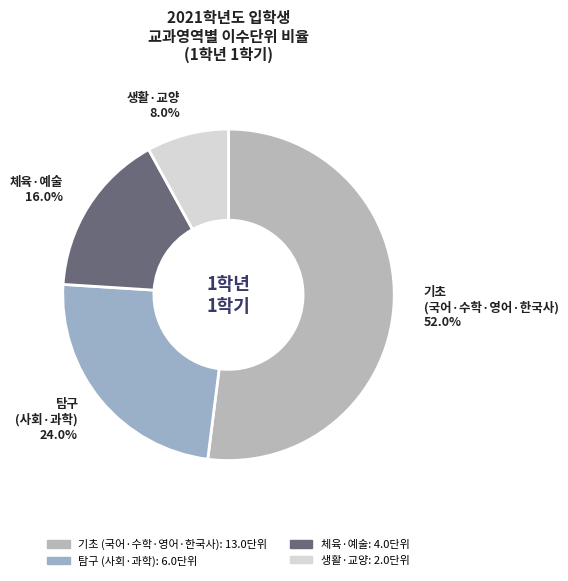

Does any single category account for the majority?

Yes